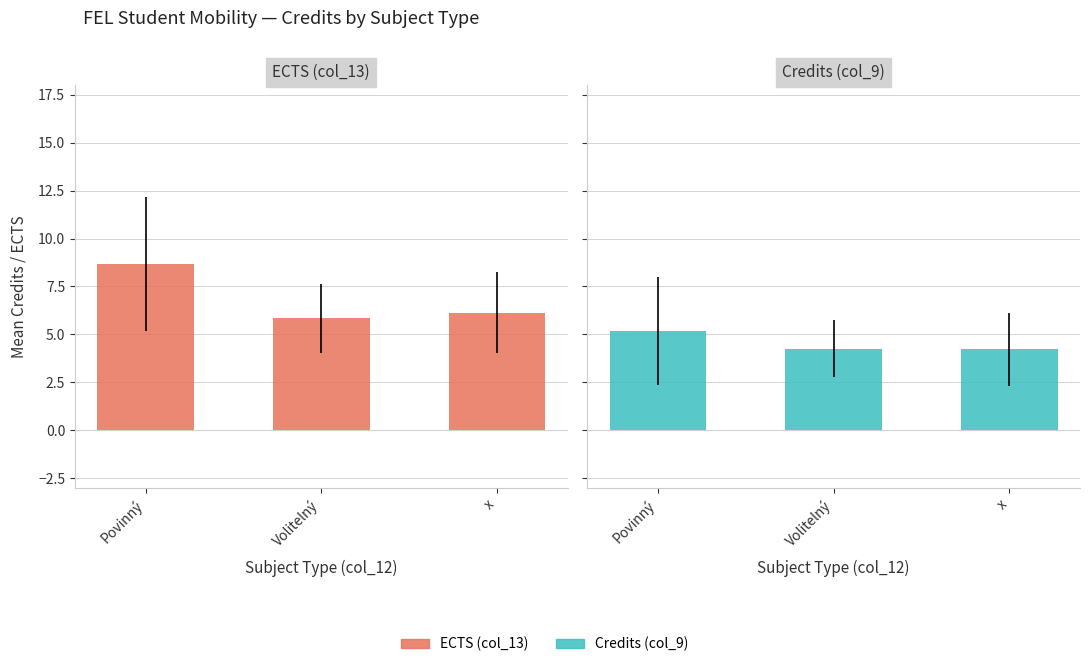

What value does the Credits (col_9) series have at Povinný?

5.2